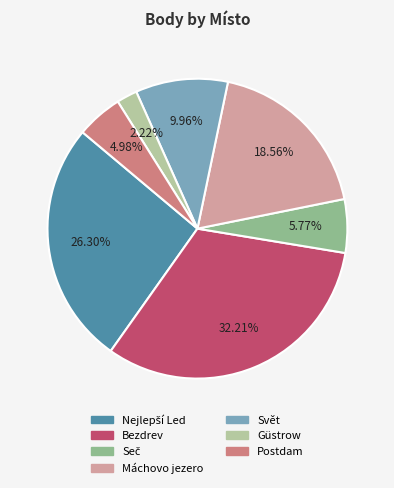

Does any single category account for the majority?

No